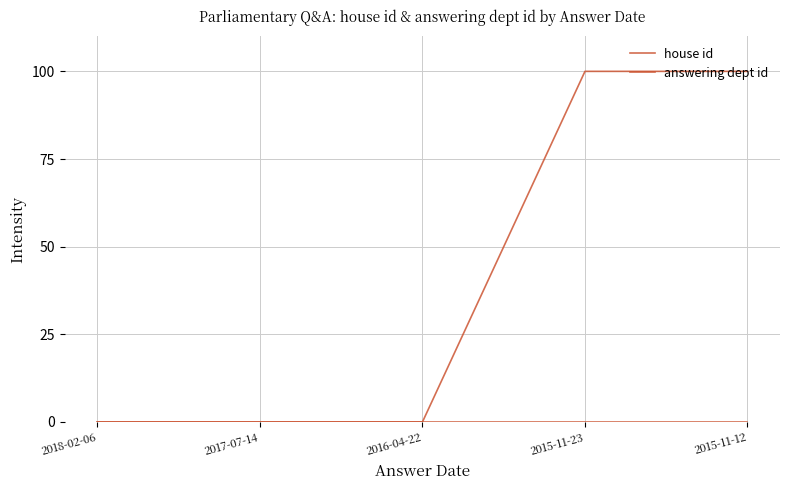

What is the total value across all series at 2015-11-12?

100.0